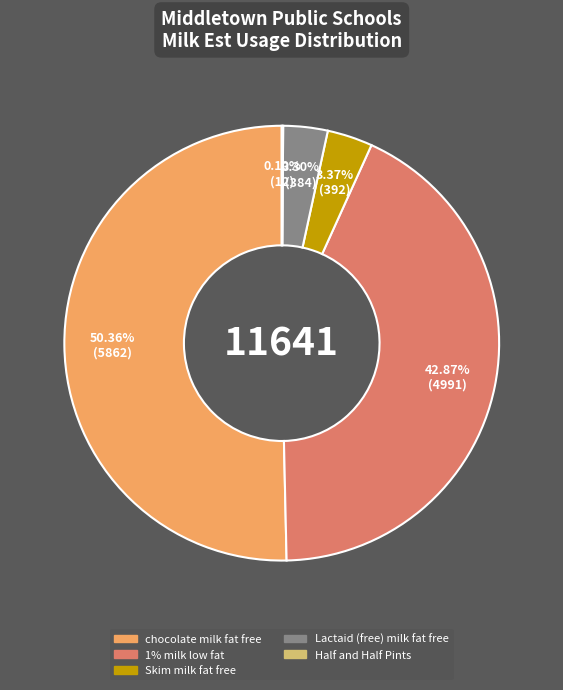

Which slice represents more than half of the pie?

chocolate milk fat free